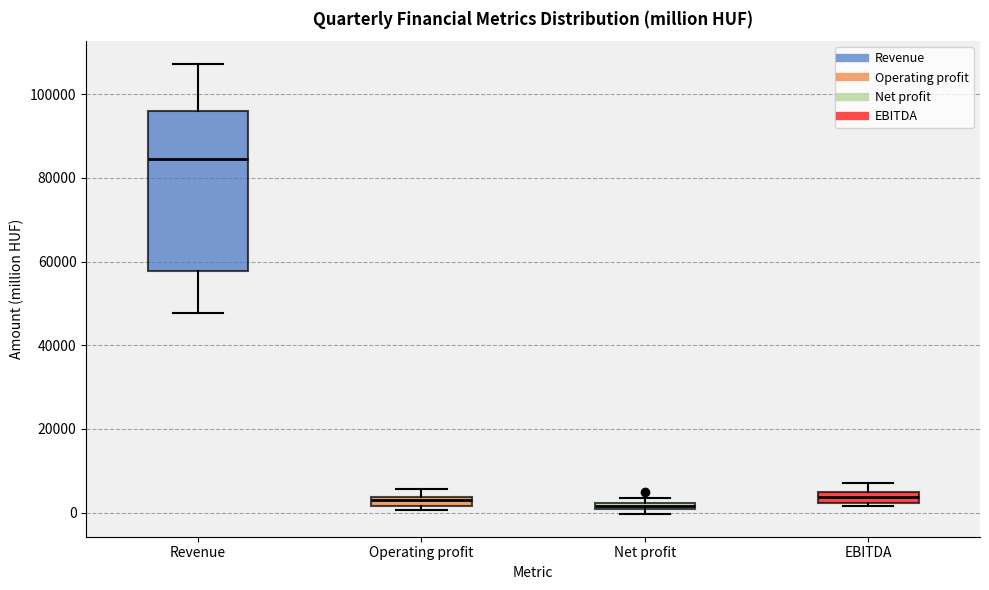

Comparing the boxes themselves (not the whiskers), which one is the tallest?

Revenue